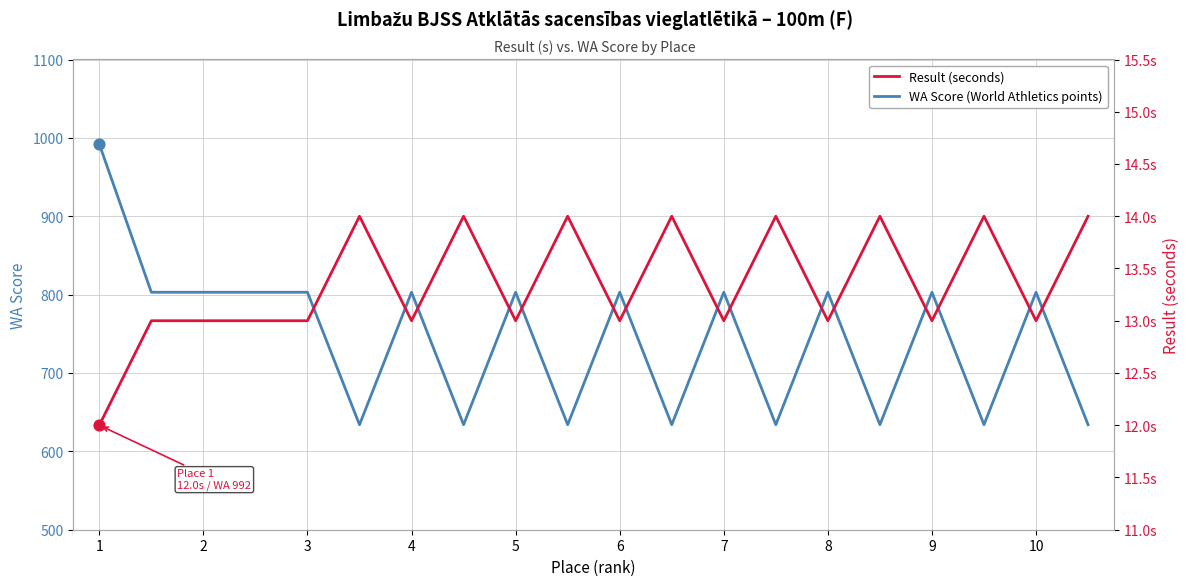

Which series has the largest Y range (max minus min)?

WA Score (World Athletics points)